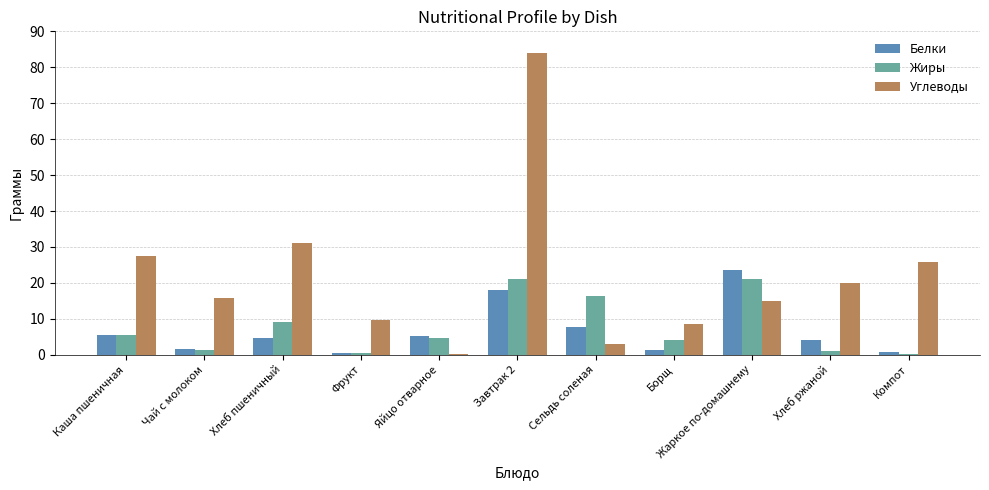

Read the Белки value at Хлеб ржаной.

4.0